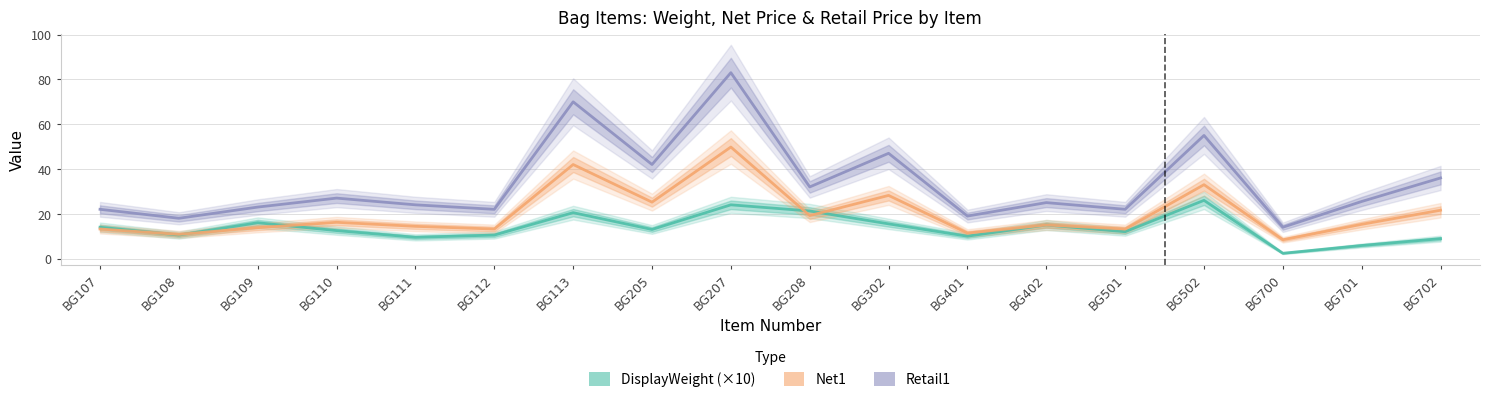

True or false: Retail1 and DisplayWeight (×10) cross at least once.

False